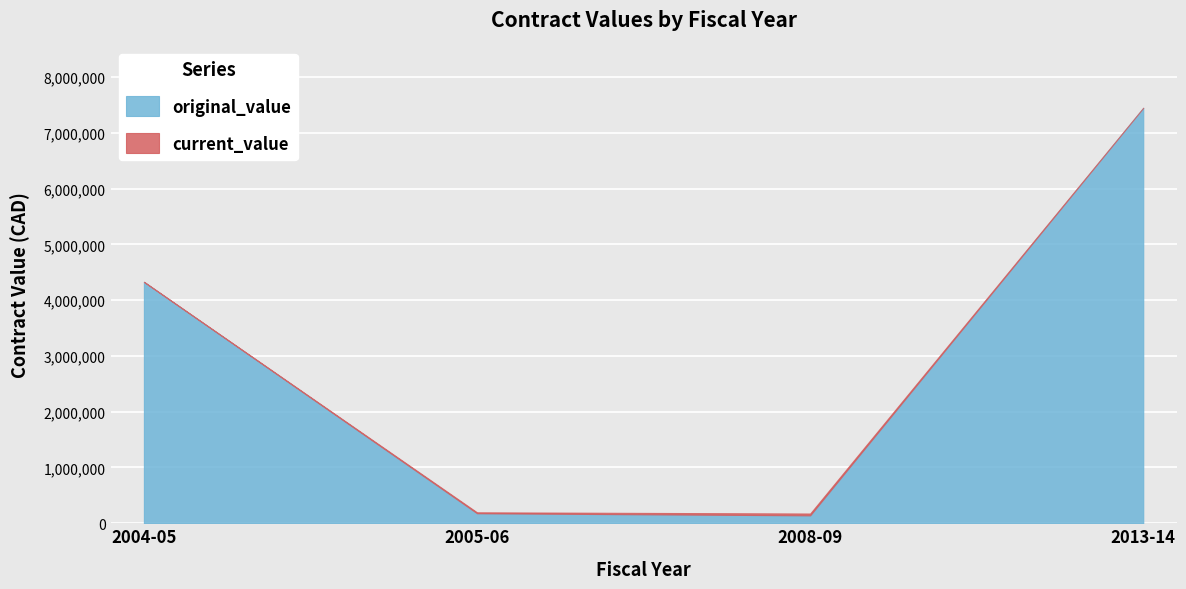

What is the sum of all original_value values?

12099285.8